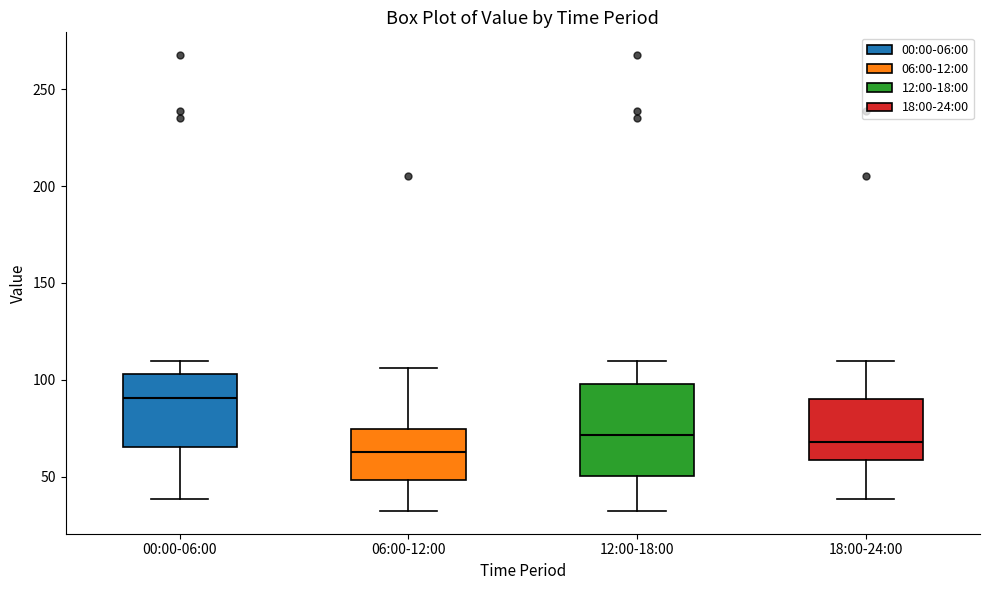

Which box has the highest median line?

00:00-06:00